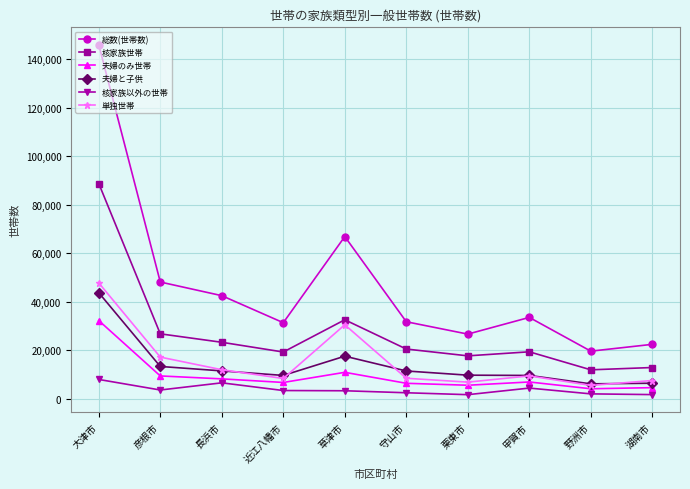

What is the greatest value displayed?

145891